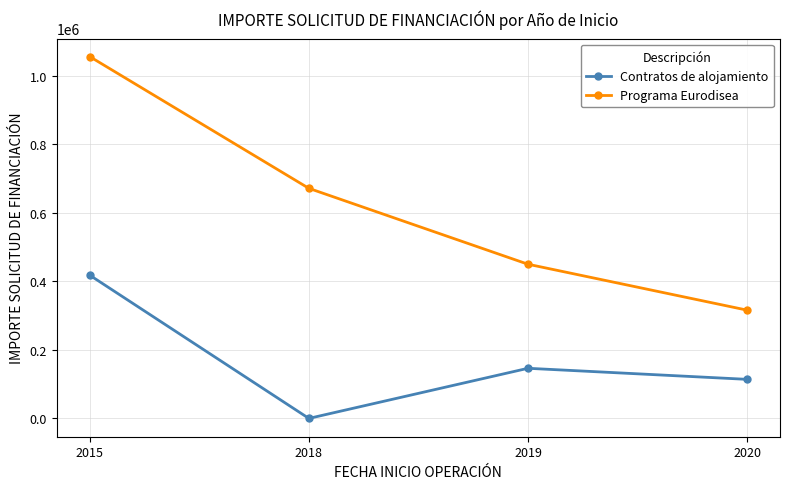

At which label does Programa Eurodisea reach its peak?

2015